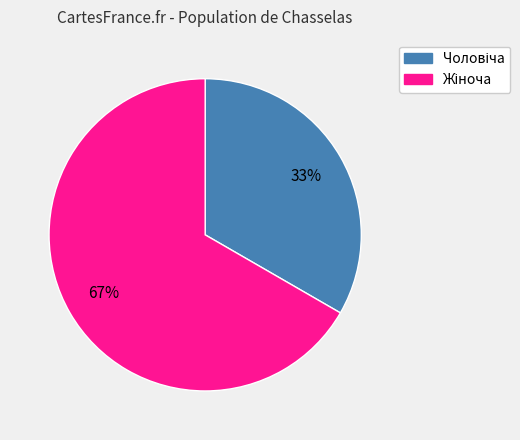

To the nearest percent, what is the average slice percentage?

50%